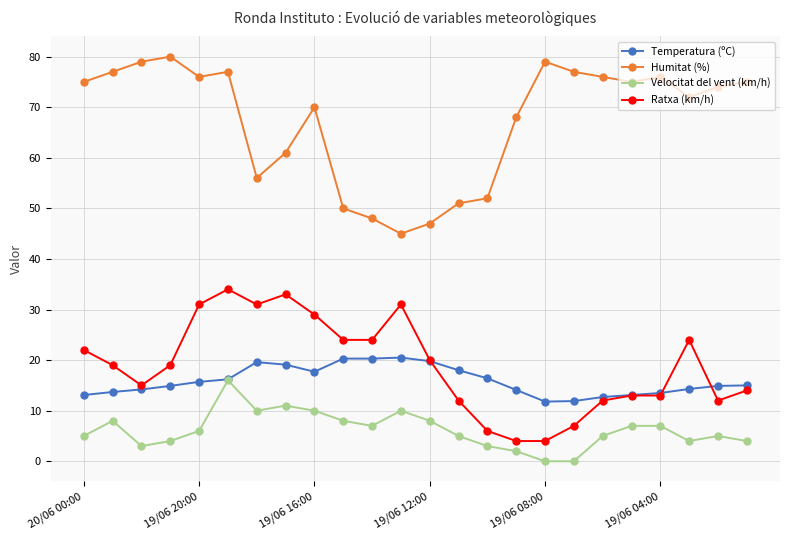

True or false: Ratxa (km/h) has more than 1 interior local peaks.

True